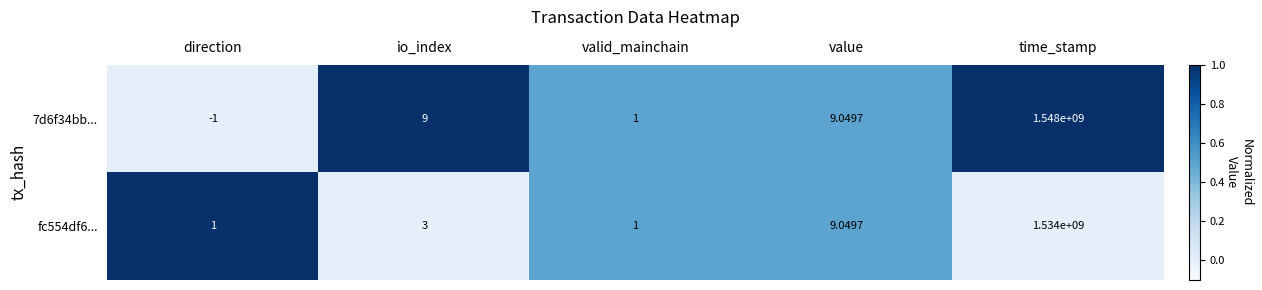

At which category does the chart reach its minimum across all series?

direction